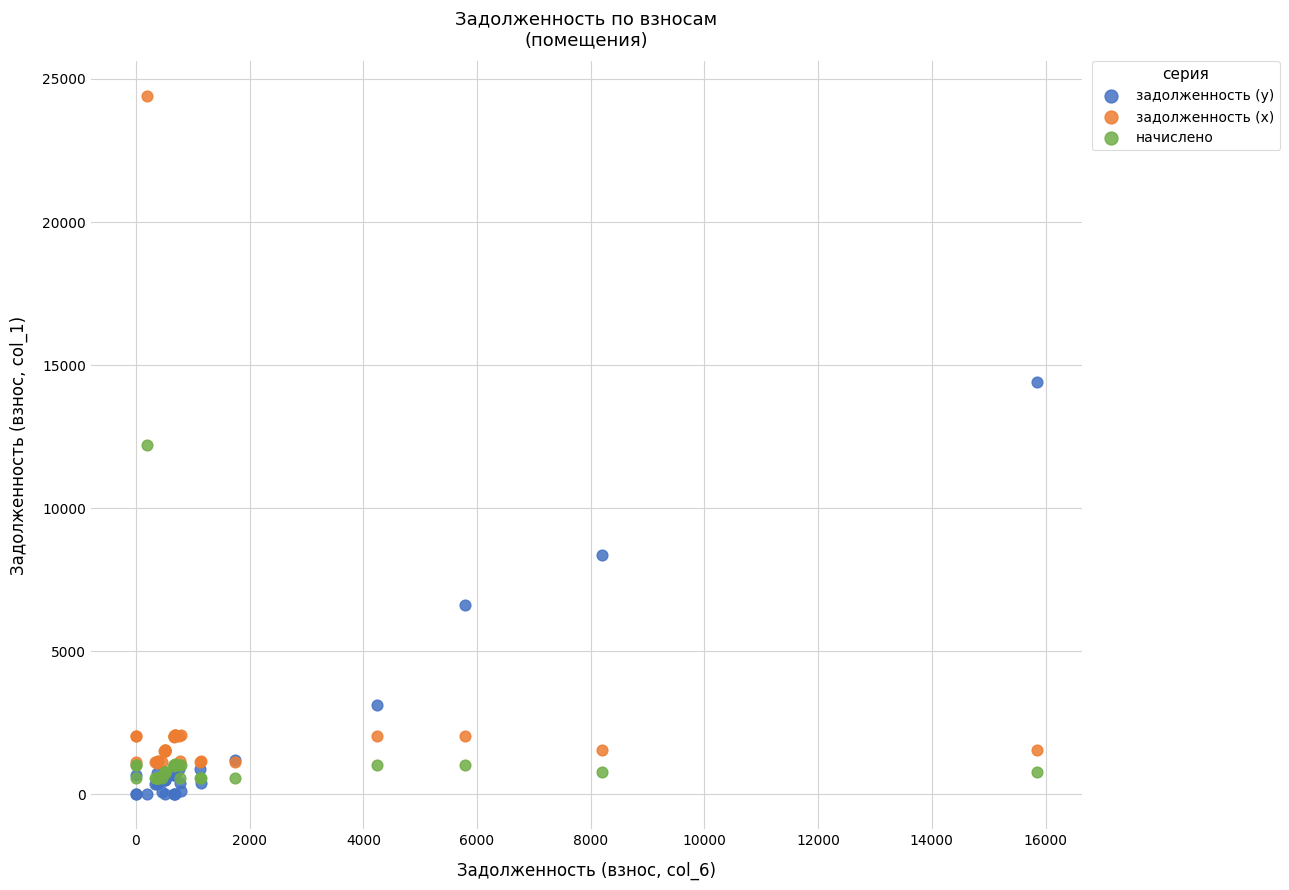

In the задолженность (x) series, what Y value is closest to 12745?

2072.1